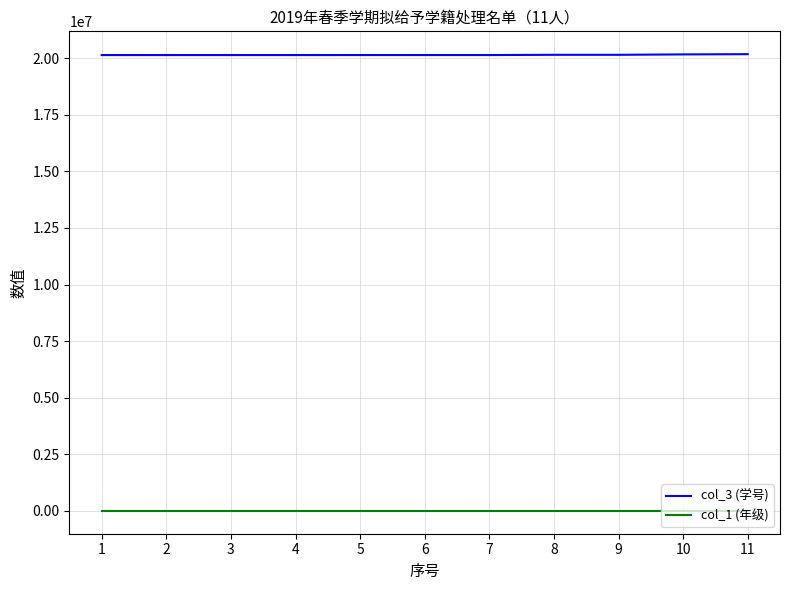

Does the chart have visible grid lines?

Yes